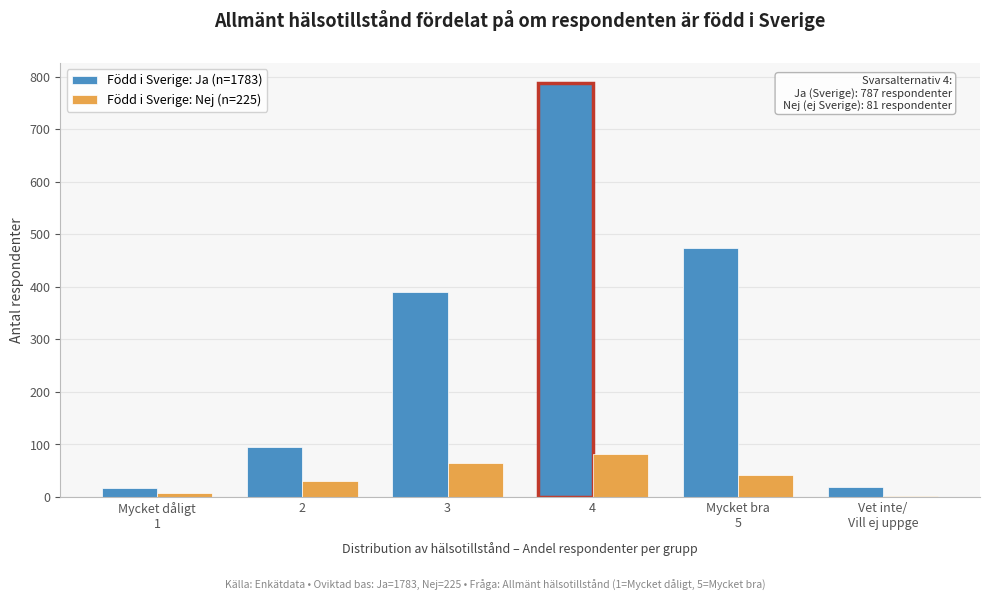

Which series has the largest total across all categories?

Född i Sverige: Ja (n=1783)